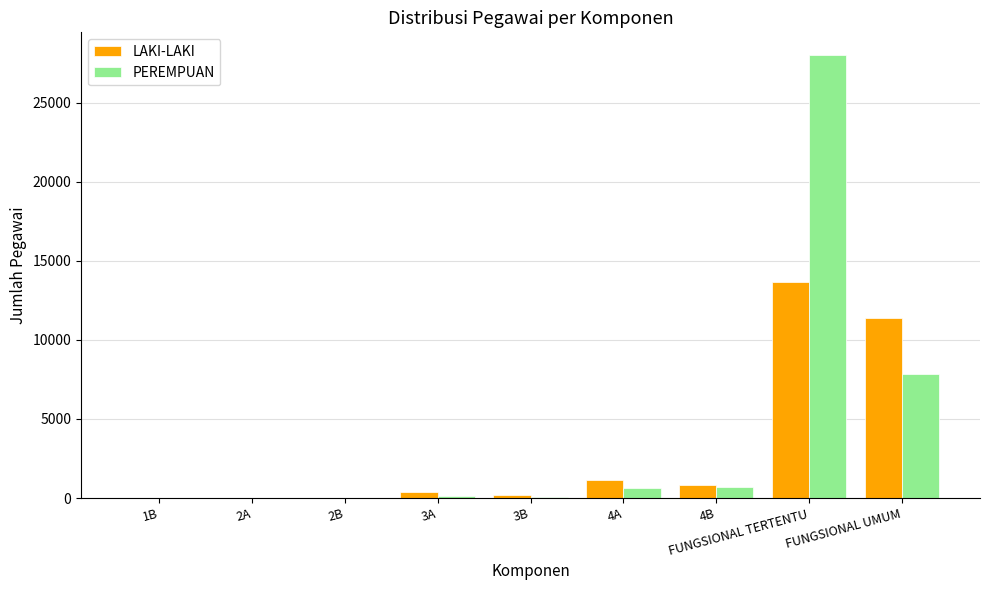

Are the bars grouped side by side (vs. stacked)?

Yes